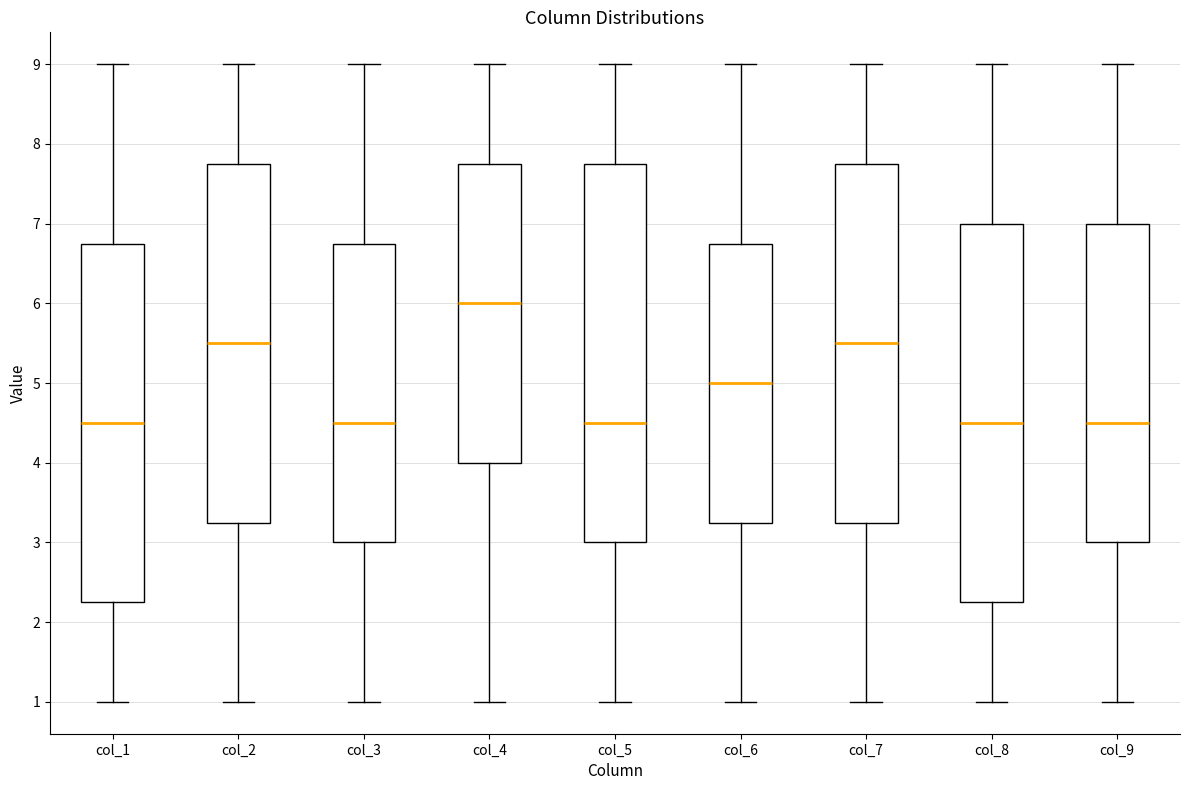

Reading left to right, transcribe this box plot: for each box, give where its median line is, the range the box spans, and where its two whiskers end, as read against the y-axis. The values are not printed on the chart, so give them approximately, as read against the axis.

col_1: median 4.5, box 2.3 to 6.8, whiskers 1.0 to 9.0
col_2: median 5.5, box 3.3 to 7.8, whiskers 1.0 to 9.0
col_3: median 4.5, box 3.0 to 6.8, whiskers 1.0 to 9.0
col_4: median 6.0, box 4.0 to 7.8, whiskers 1.0 to 9.0
col_5: median 4.5, box 3.0 to 7.8, whiskers 1.0 to 9.0
col_6: median 5.0, box 3.3 to 6.8, whiskers 1.0 to 9.0
col_7: median 5.5, box 3.3 to 7.8, whiskers 1.0 to 9.0
col_8: median 4.5, box 2.3 to 7.0, whiskers 1.0 to 9.0
col_9: median 4.5, box 3.0 to 7.0, whiskers 1.0 to 9.0